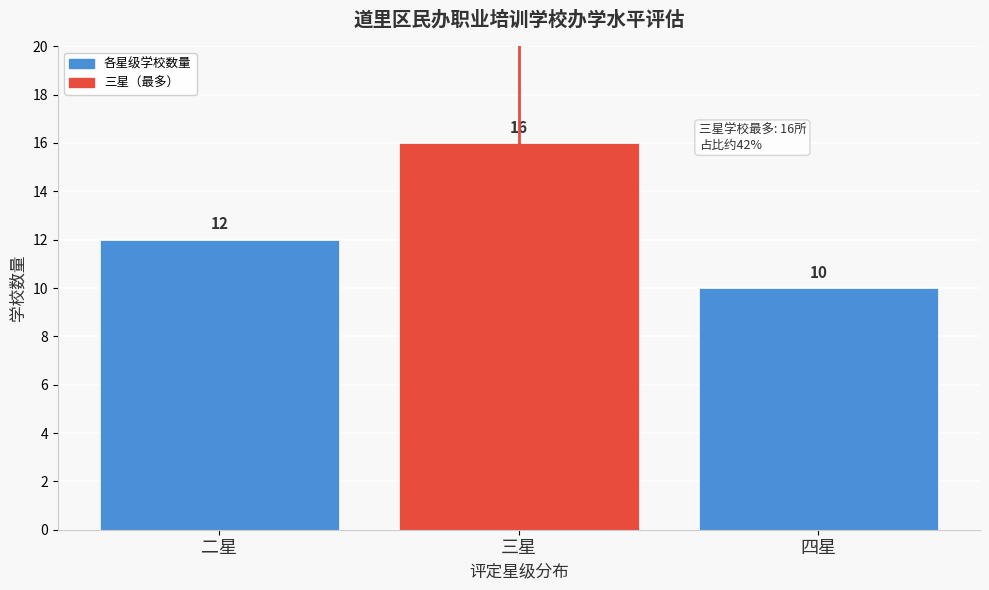

Reading right to left, what are all the values shown in this chart?

四星=10	三星=16	二星=12